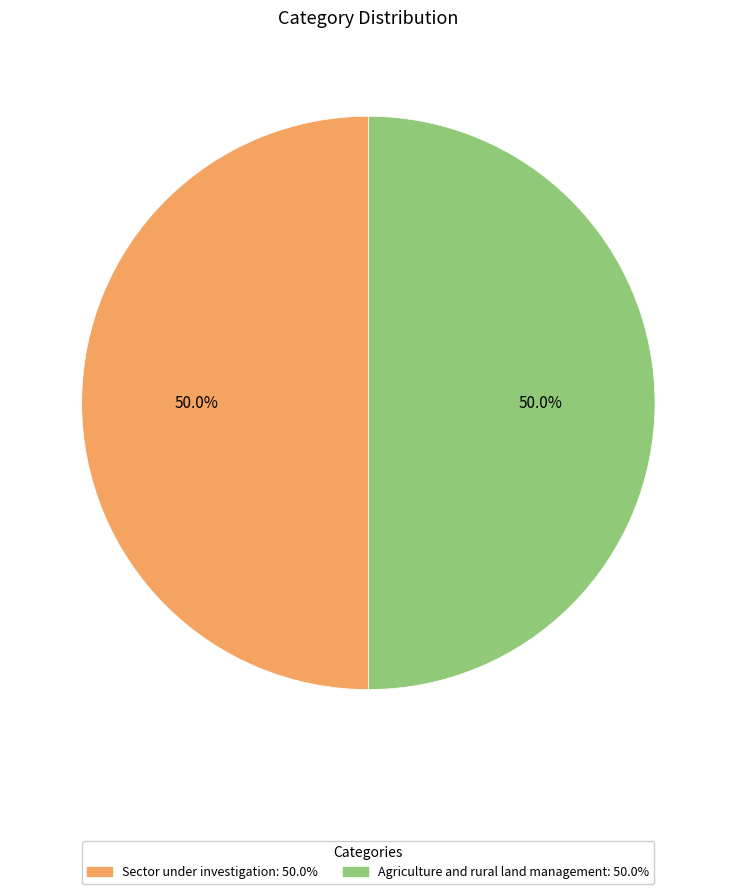

The Agriculture and rural land management slice represents 65% of the pie. True or false?

False